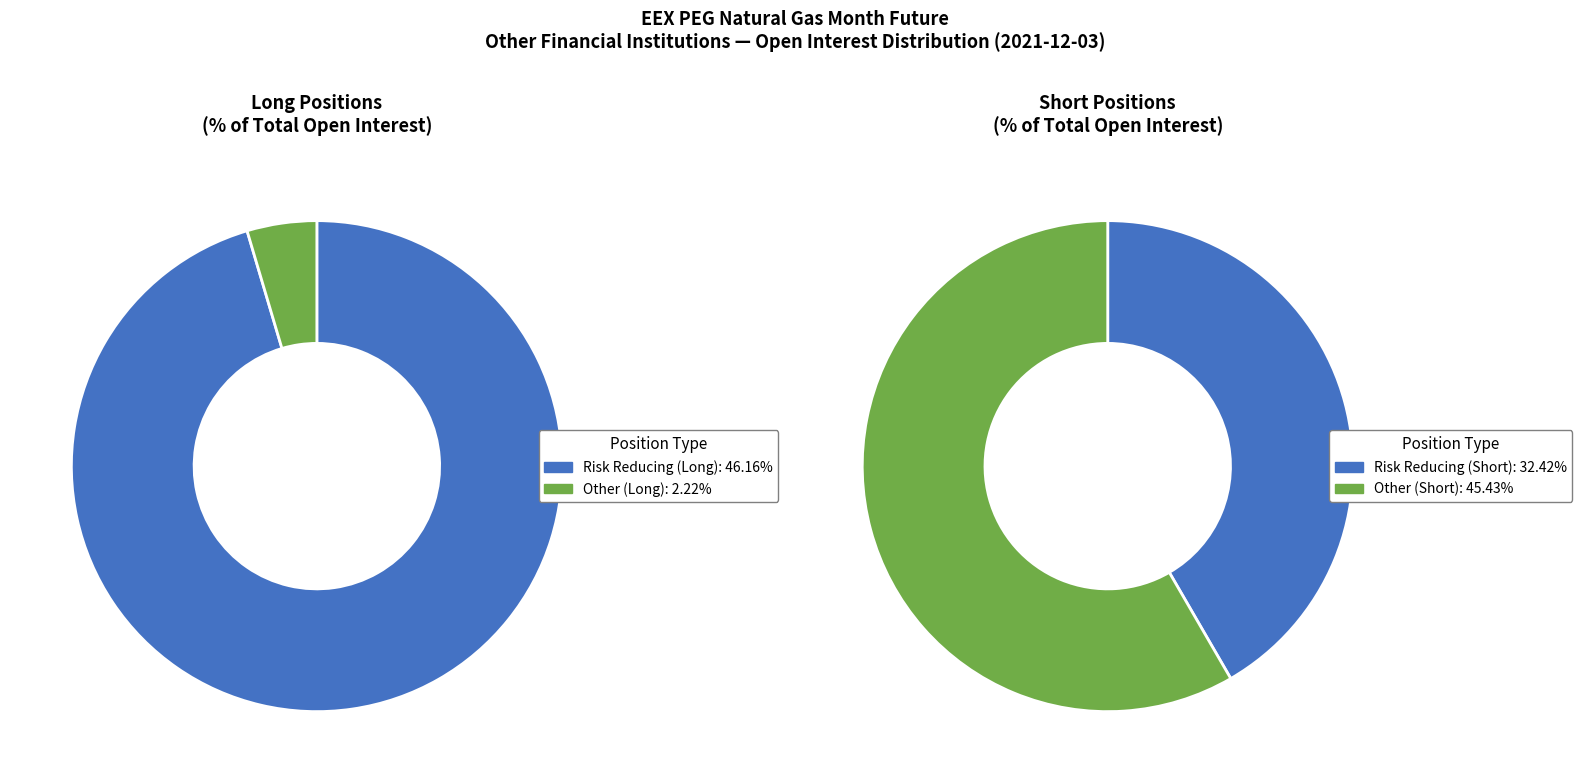

Count the number of slices in the pie.

2